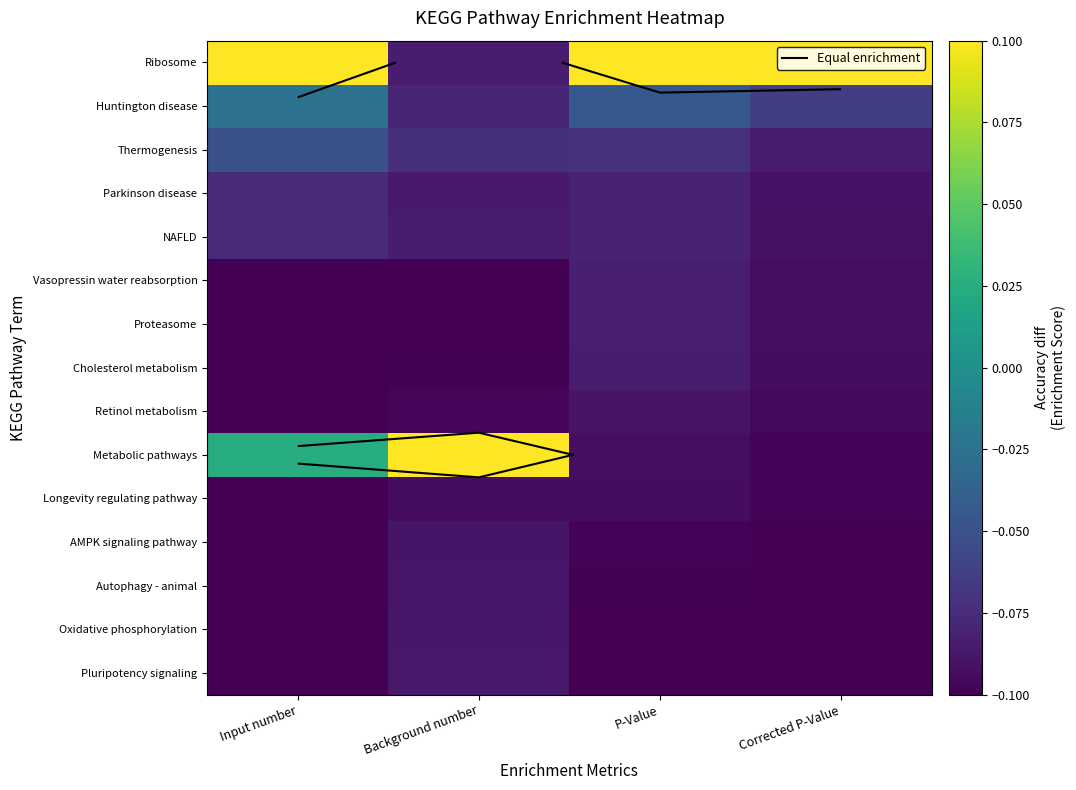

Which has a higher value, Background number or P-Value?

P-Value